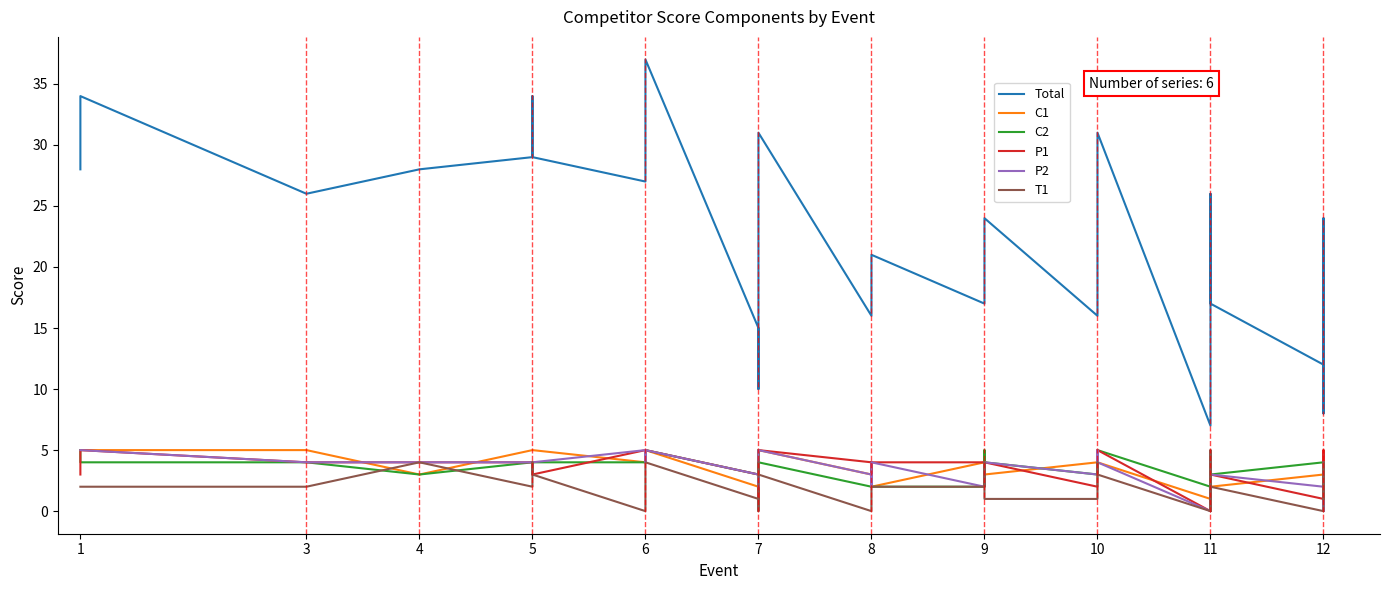

Does the chart display data point markers on the line(s)?

No